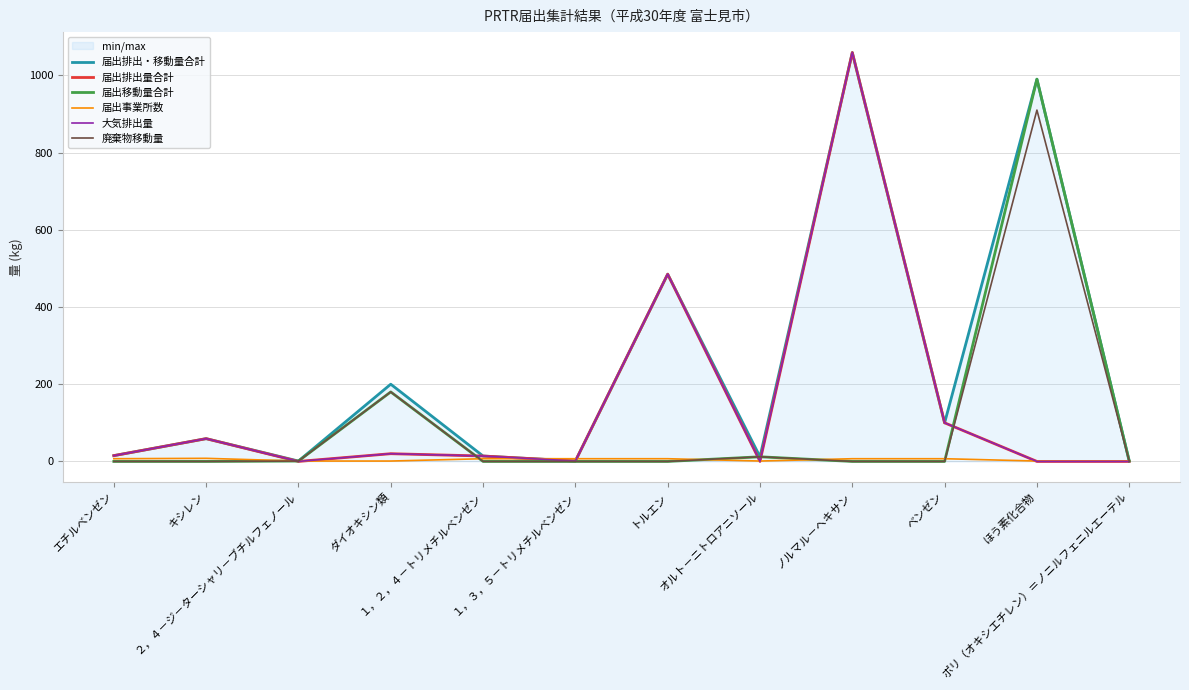

What are all the series names shown in the legend?

届出排出・移動量合計, 届出排出量合計, 届出移動量合計, 届出事業所数, 大気排出量, 廃棄物移動量